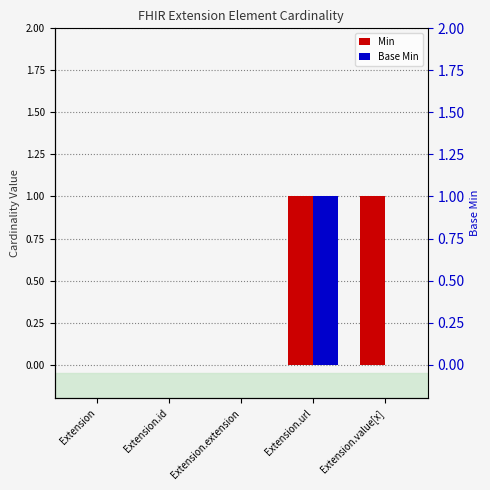

Which series has the largest total across all categories?

Min